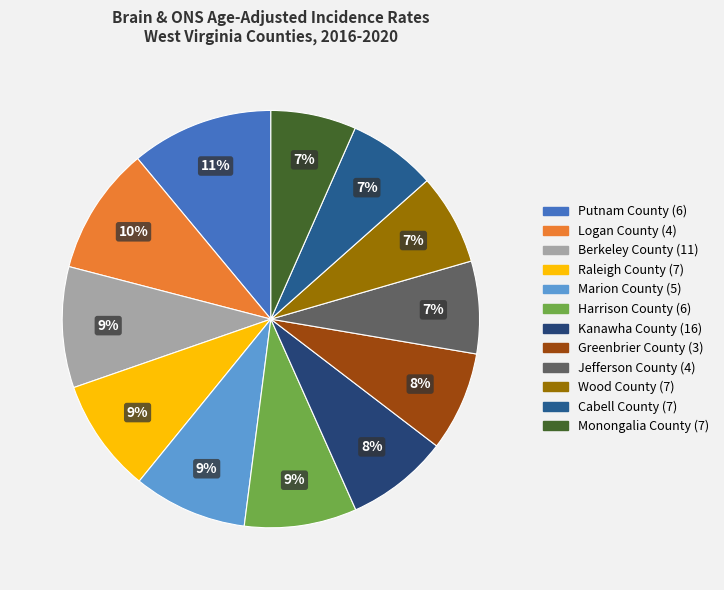

Rank the categories by value from lowest to highest.

Monongalia County, Cabell County, Wood County, Jefferson County, Greenbrier County, Kanawha County, Harrison County, Raleigh County, Marion County, Berkeley County, Logan County, Putnam County